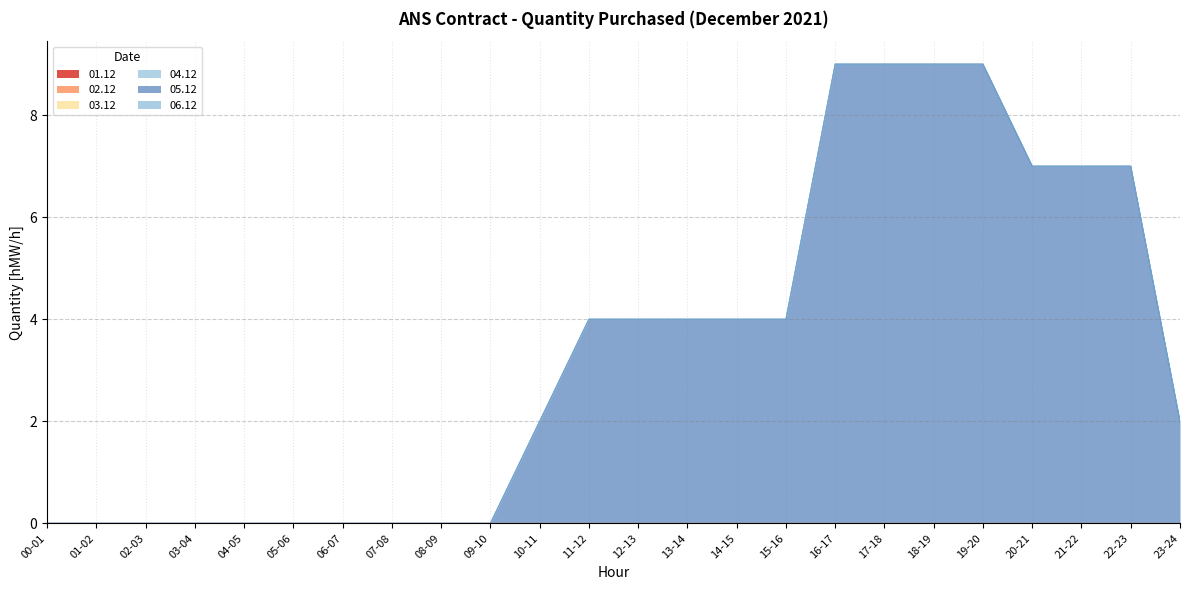

Reading left to right, list all the values displayed in this chart.

01.12: 00-01=0	01-02=0	02-03=0	03-04=0	04-05=0	05-06=0	06-07=0	07-08=0	08-09=0	09-10=0	10-11=0	11-12=0	12-13=0	13-14=0	14-15=0	15-16=0	16-17=0	17-18=0	18-19=0	19-20=0	20-21=0	21-22=0	22-23=0	23-24=0
02.12: 00-01=0	01-02=0	02-03=0	03-04=0	04-05=0	05-06=0	06-07=0	07-08=0	08-09=0	09-10=0	10-11=0	11-12=0	12-13=0	13-14=0	14-15=0	15-16=0	16-17=0	17-18=0	18-19=0	19-20=0	20-21=0	21-22=0	22-23=0	23-24=0
03.12: 00-01=0	01-02=0	02-03=0	03-04=0	04-05=0	05-06=0	06-07=0	07-08=0	08-09=0	09-10=0	10-11=0	11-12=0	12-13=0	13-14=0	14-15=0	15-16=0	16-17=0	17-18=0	18-19=0	19-20=0	20-21=0	21-22=0	22-23=0	23-24=0
04.12: 00-01=0	01-02=0	02-03=0	03-04=0	04-05=0	05-06=0	06-07=0	07-08=0	08-09=0	09-10=0	10-11=0	11-12=0	12-13=0	13-14=0	14-15=0	15-16=0	16-17=0	17-18=0	18-19=0	19-20=0	20-21=0	21-22=0	22-23=0	23-24=0
05.12: 00-01=0	01-02=0	02-03=0	03-04=0	04-05=0	05-06=0	06-07=0	07-08=0	08-09=0	09-10=0	10-11=2	11-12=4	12-13=4	13-14=4	14-15=4	15-16=4	16-17=9	17-18=9	18-19=9	19-20=9	20-21=7	21-22=7	22-23=7	23-24=2
06.12: 00-01=0	01-02=0	02-03=0	03-04=0	04-05=0	05-06=0	06-07=0	07-08=0	08-09=0	09-10=0	10-11=0	11-12=0	12-13=0	13-14=0	14-15=0	15-16=0	16-17=0	17-18=0	18-19=0	19-20=0	20-21=0	21-22=0	22-23=0	23-24=0